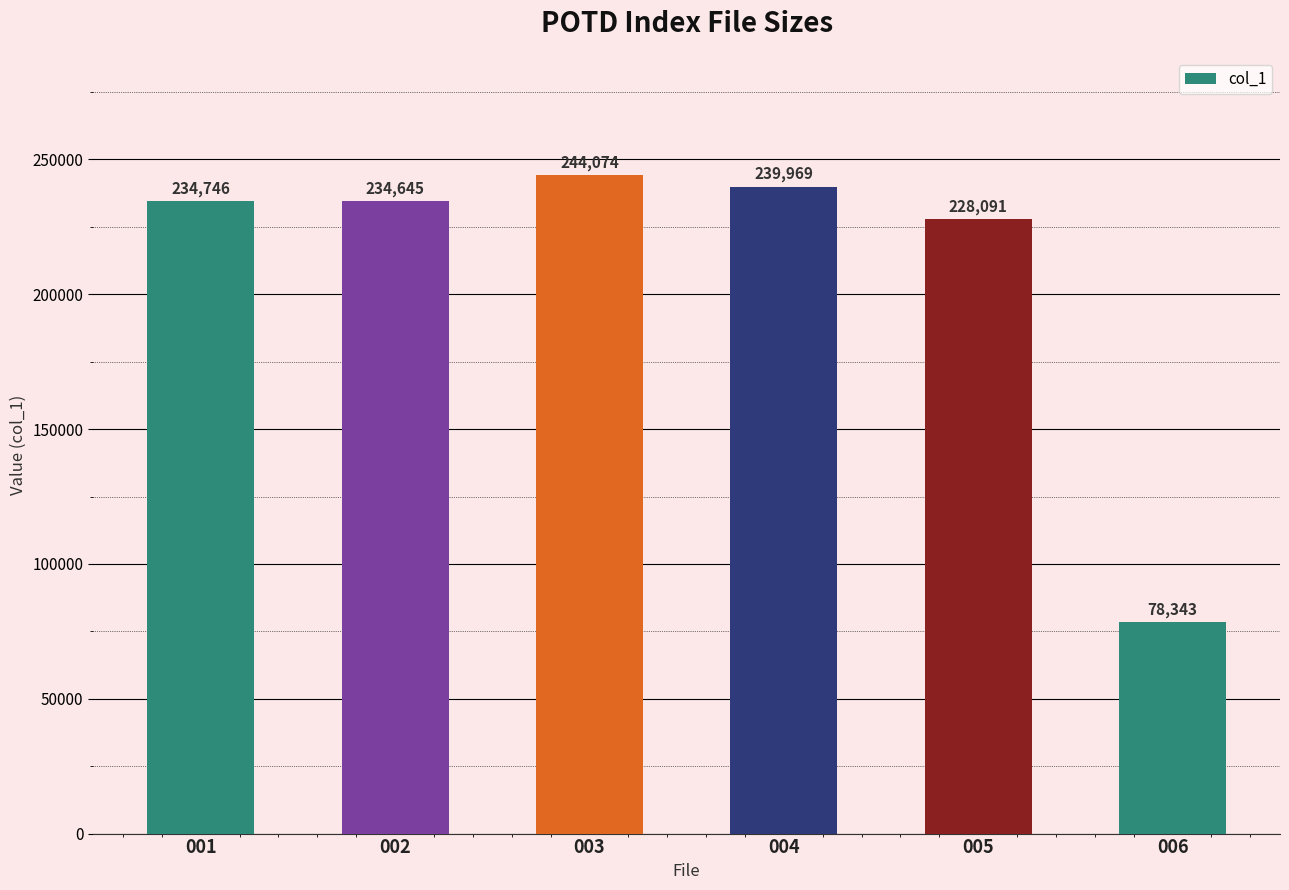

Between 002 and 005, which is larger?

002